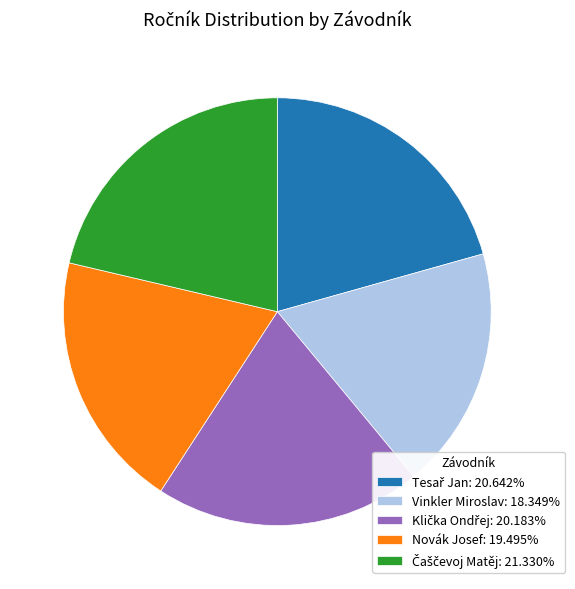

Is there any slice that represents more than half of the pie?

No